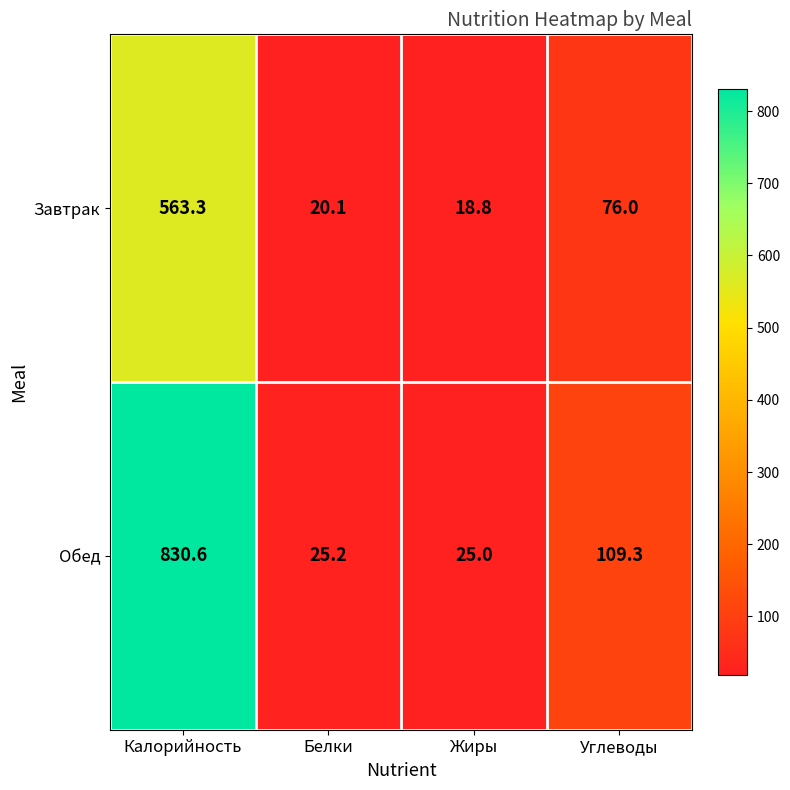

What value does the Обед series have at Жиры?

25.0